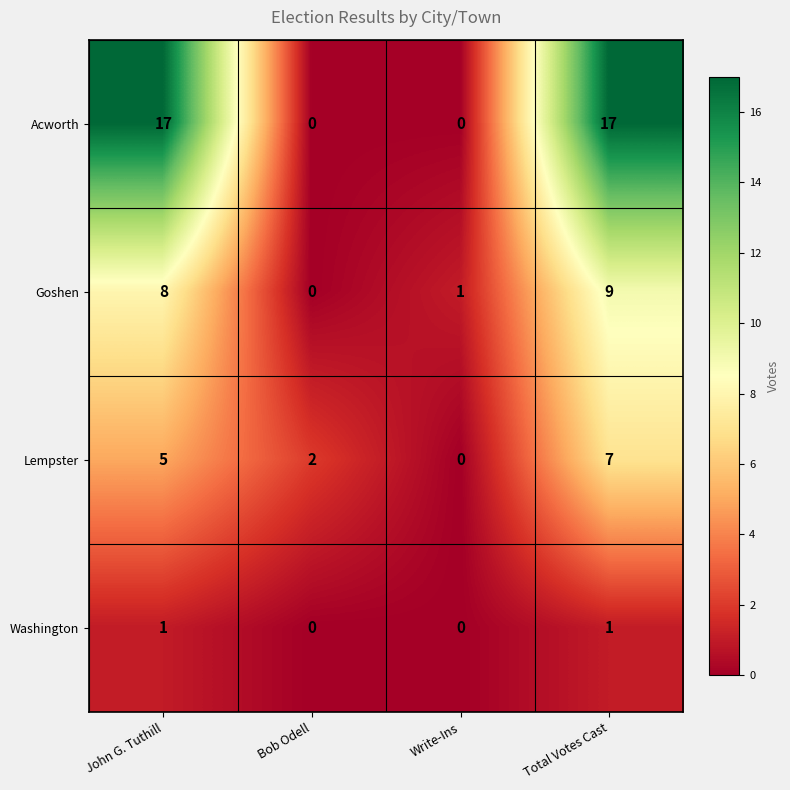

Which series has the widest spread of values?

Acworth